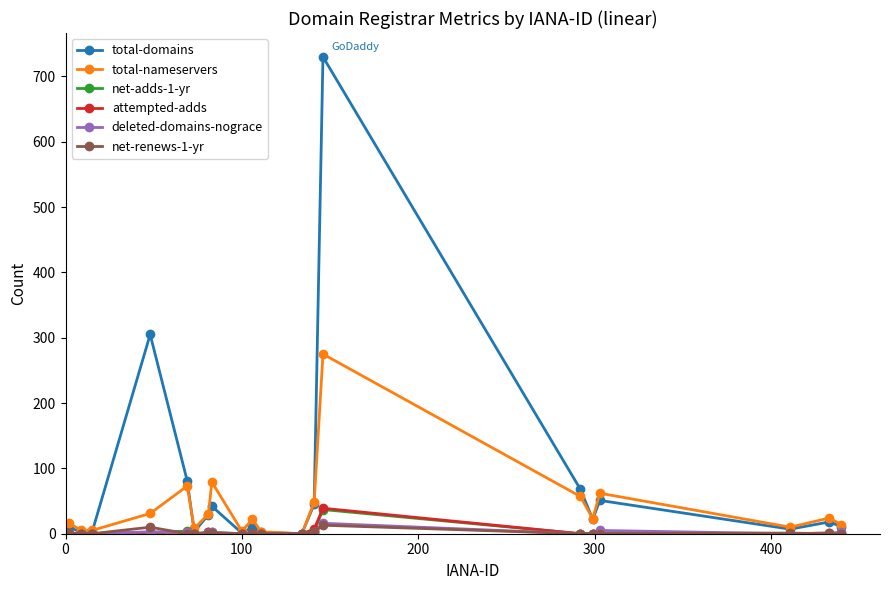

True or false: net-adds-1-yr has more than 0 interior local peaks.

True